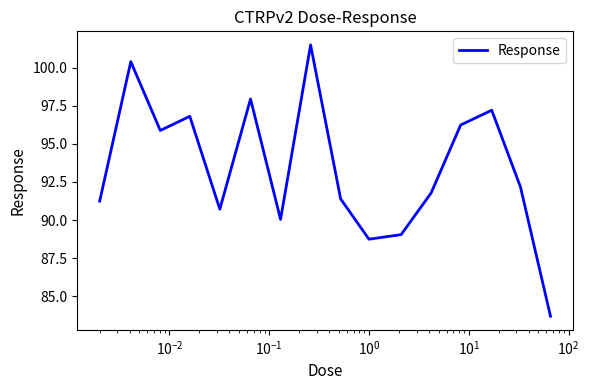

What is the difference between the maximum and minimum values?

17.8